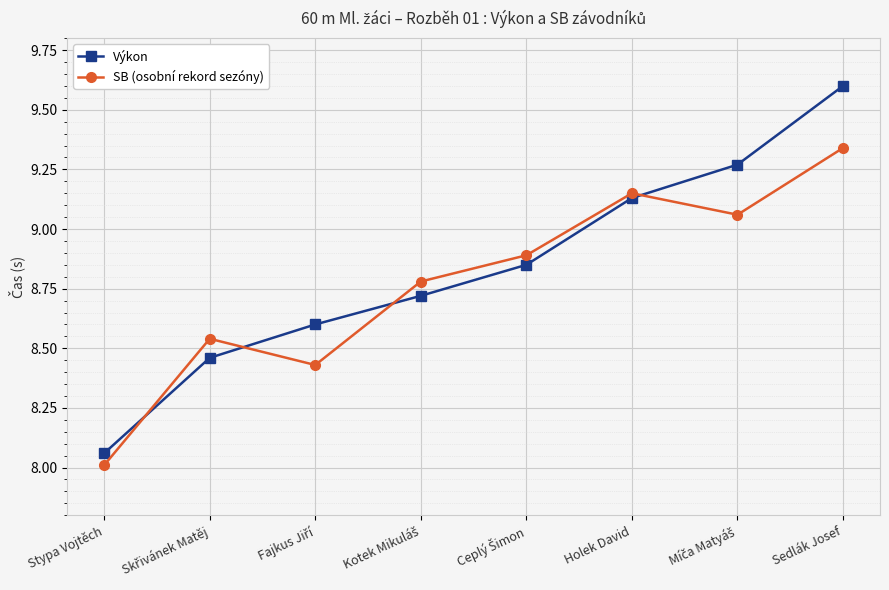

Which series ends up on top after the final intersection of SB (osobní rekord sezóny) and Výkon?

Výkon